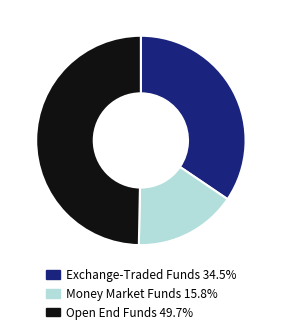

How many segments does this pie chart have?

3